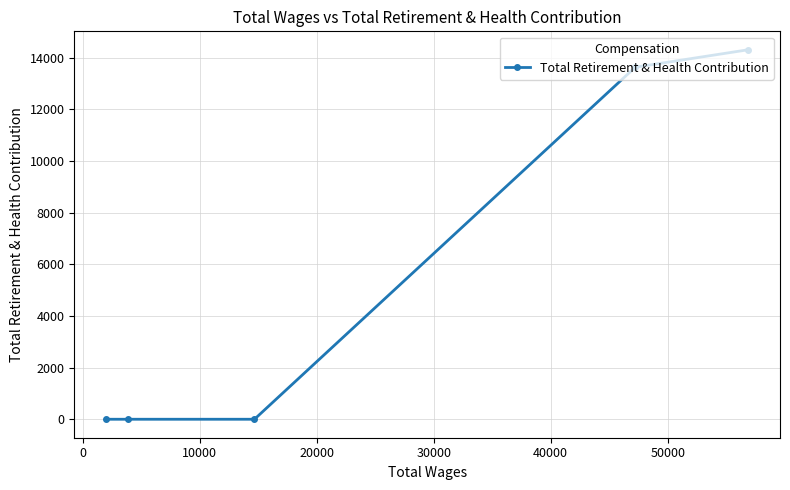

Is this an area chart (filled region under the line)?

No